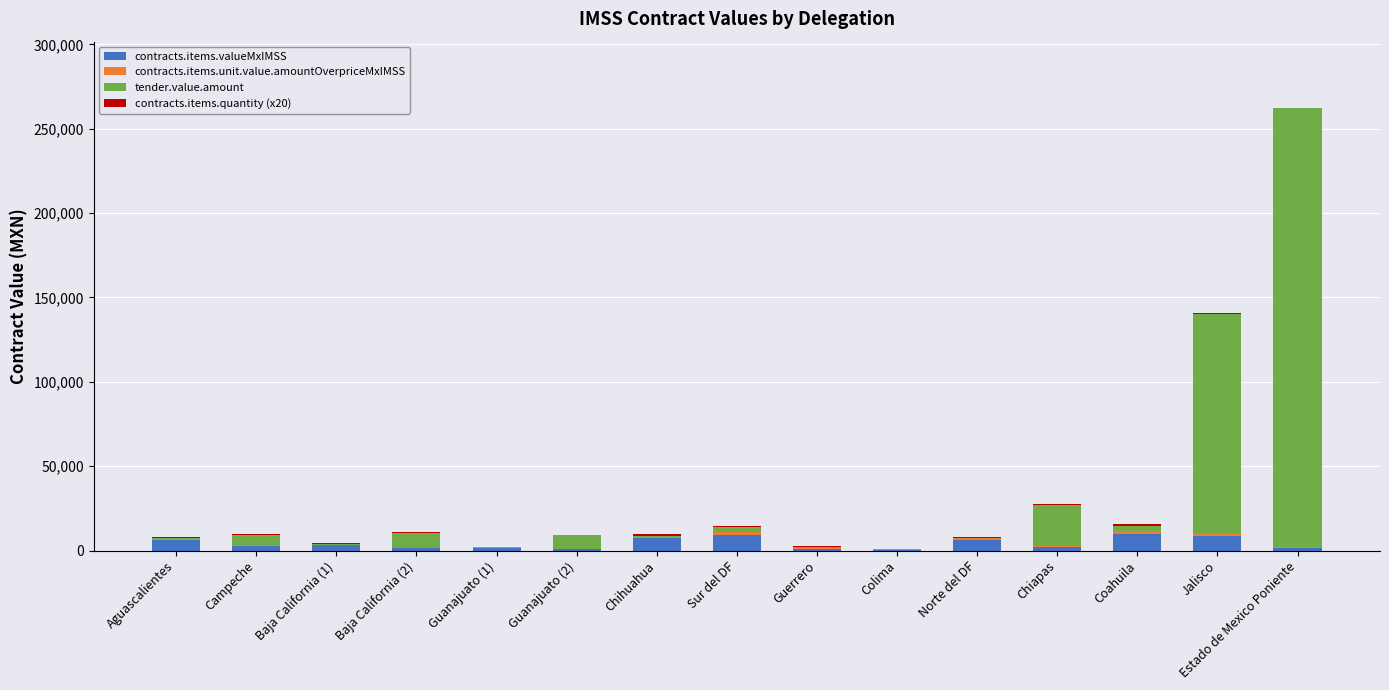

What is the maximum value for contracts.items.valueMxIMSS?

9959.1